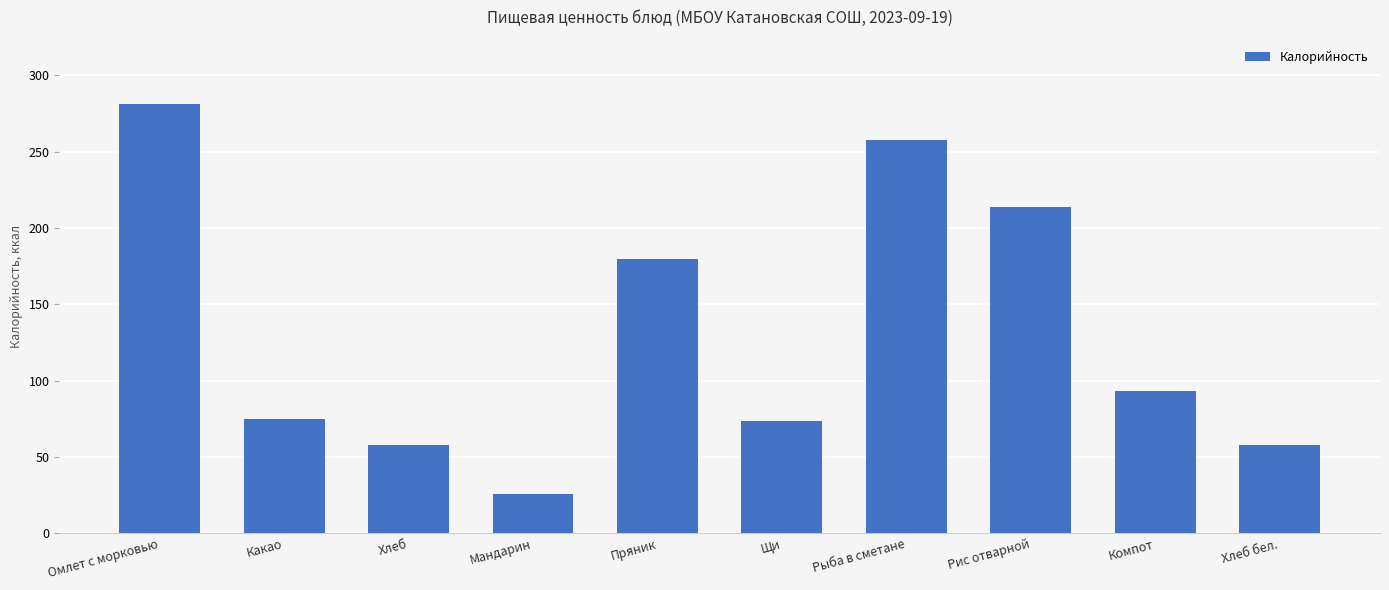

True or false: the data shows 257.9 at Рыба в сметане.

True